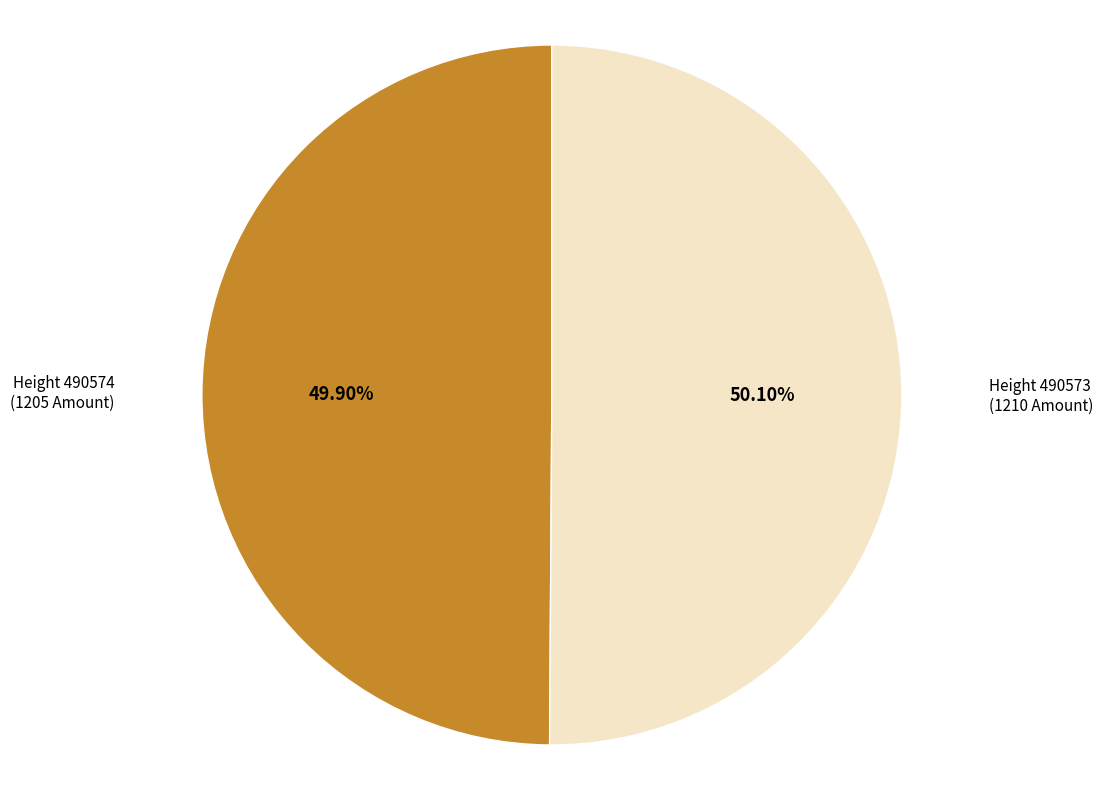

Does any single category account for the majority?

Yes